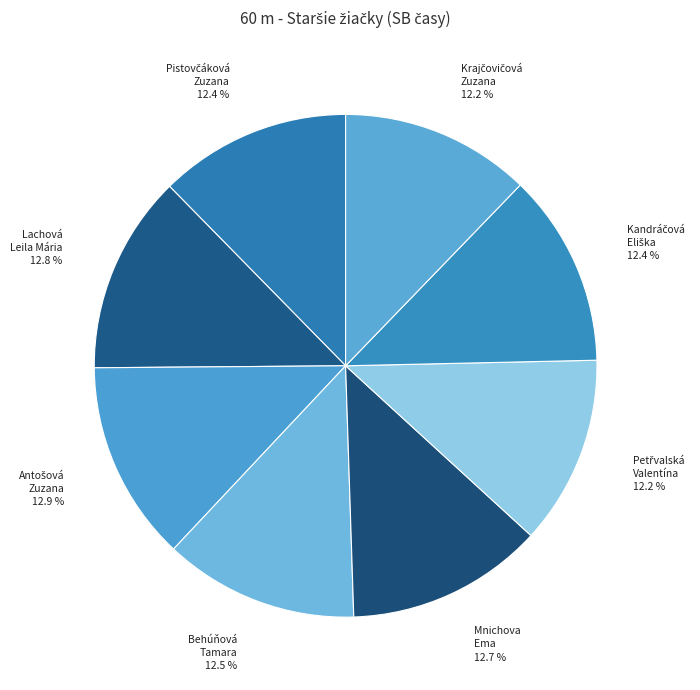

What is the smallest slice in the pie chart?

Petřvalská Valentína